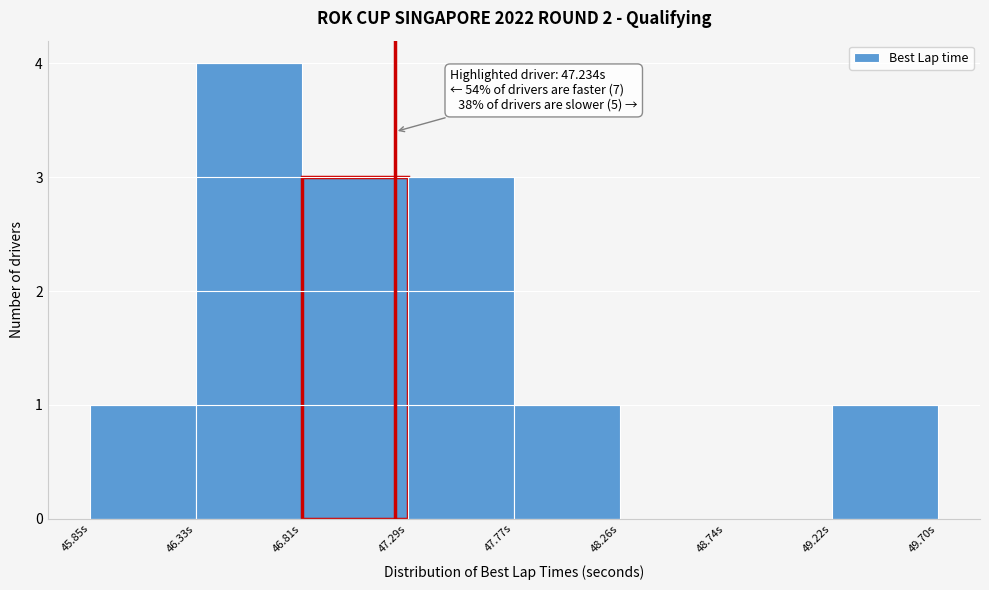

Over which range of the x-axis is the bar tallest?

46.35 to 46.80